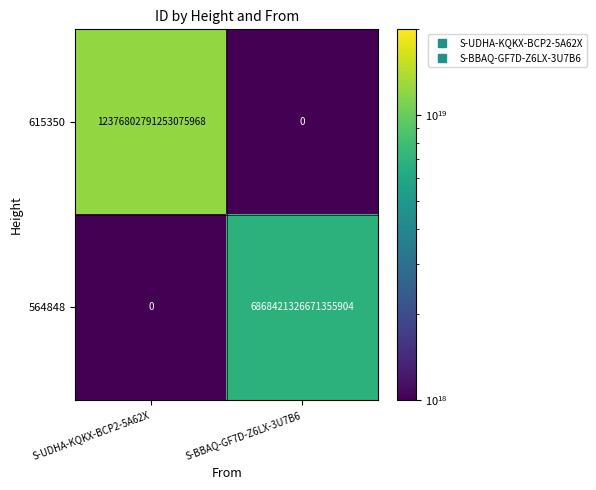

Which series has the widest spread of values?

615350